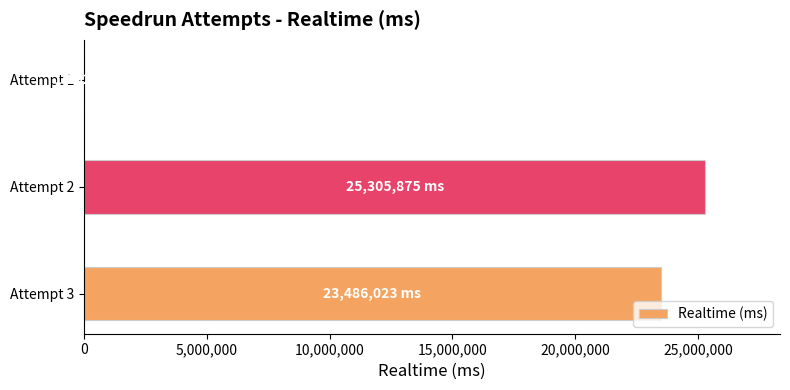

The value at Attempt 2 is 40618231. True or false?

False